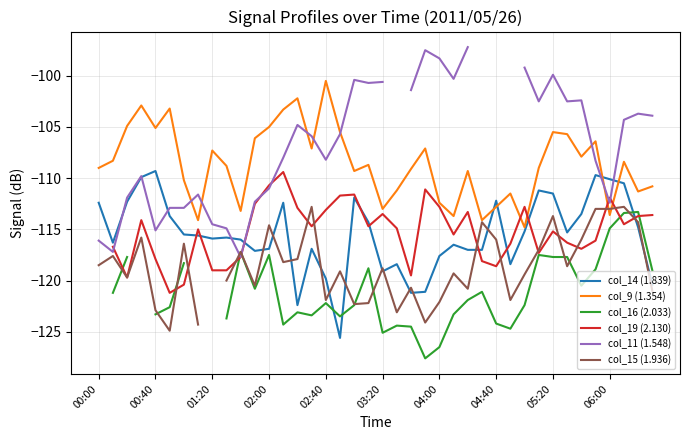

True or false: col_14 (1.839) and col_9 (1.354) cross at least once.

True